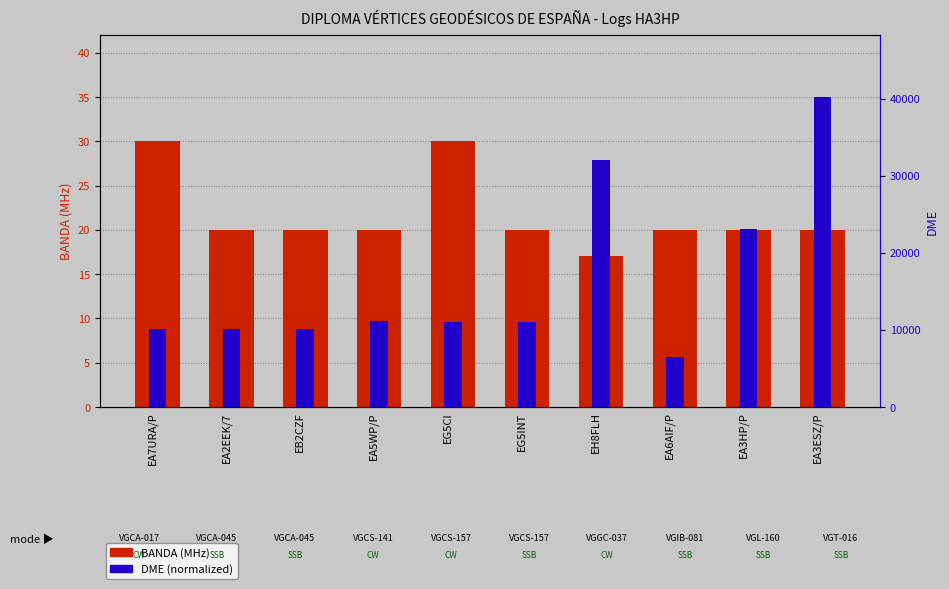

Which series has the widest spread of values?

DME (normalized)